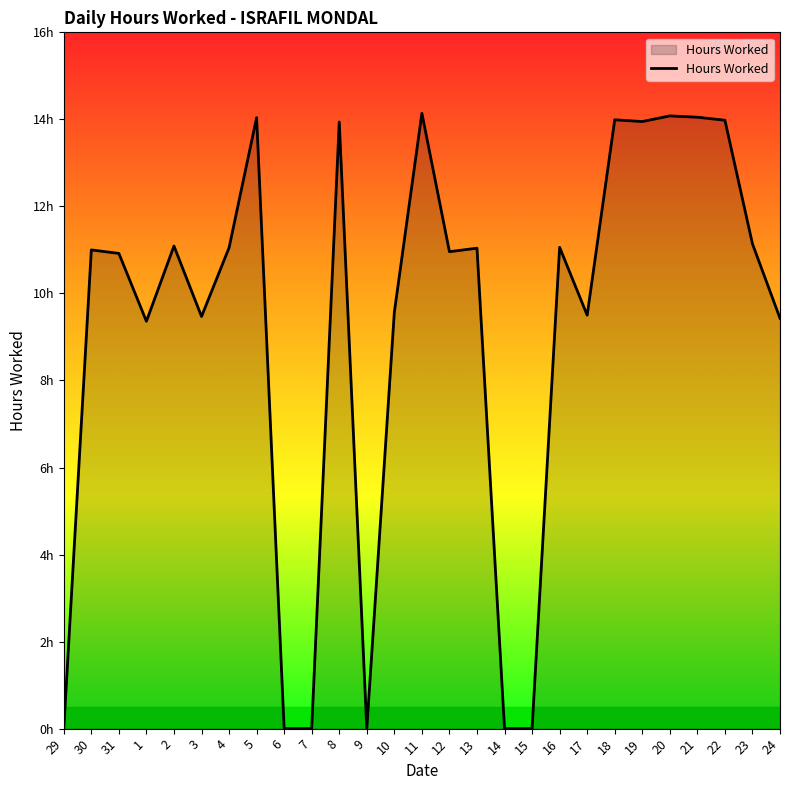

List the labels in order of value, largest first.

11, 20, 21, 5, 18, 22, 19, 8, 23, 2, 16, 4, 13, 30, 12, 31, 10, 17, 3, 24, 1, 29, 6, 7, 9, 14, 15